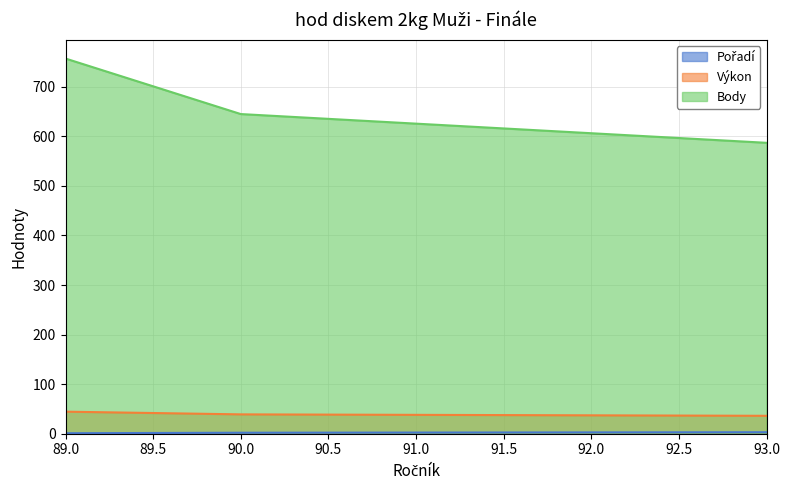

Which has a higher value, 93 or 90?

93